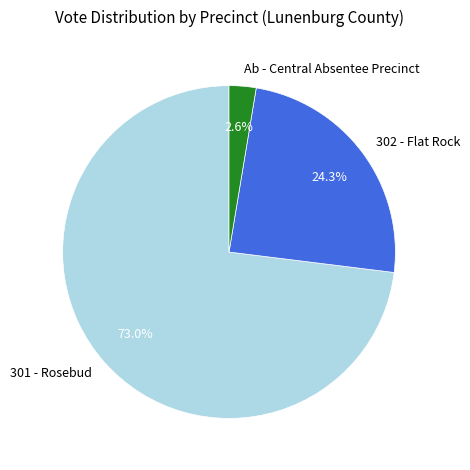

To the nearest percent, what is the combined percentage of Ab - Central Absentee Precinct and 302 - Flat Rock?

27%